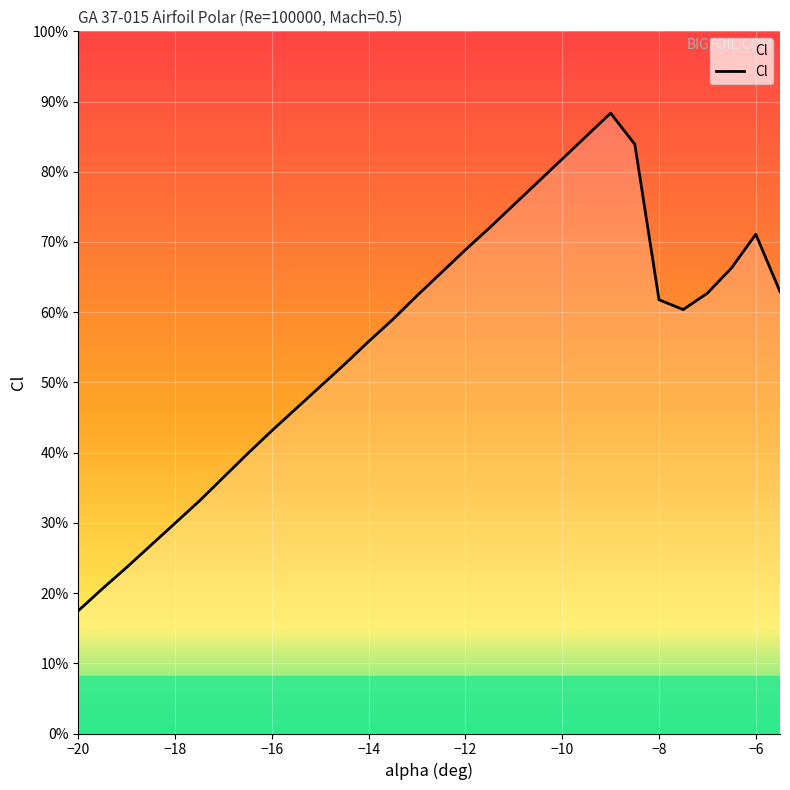

How many lines are shown in the chart?

1